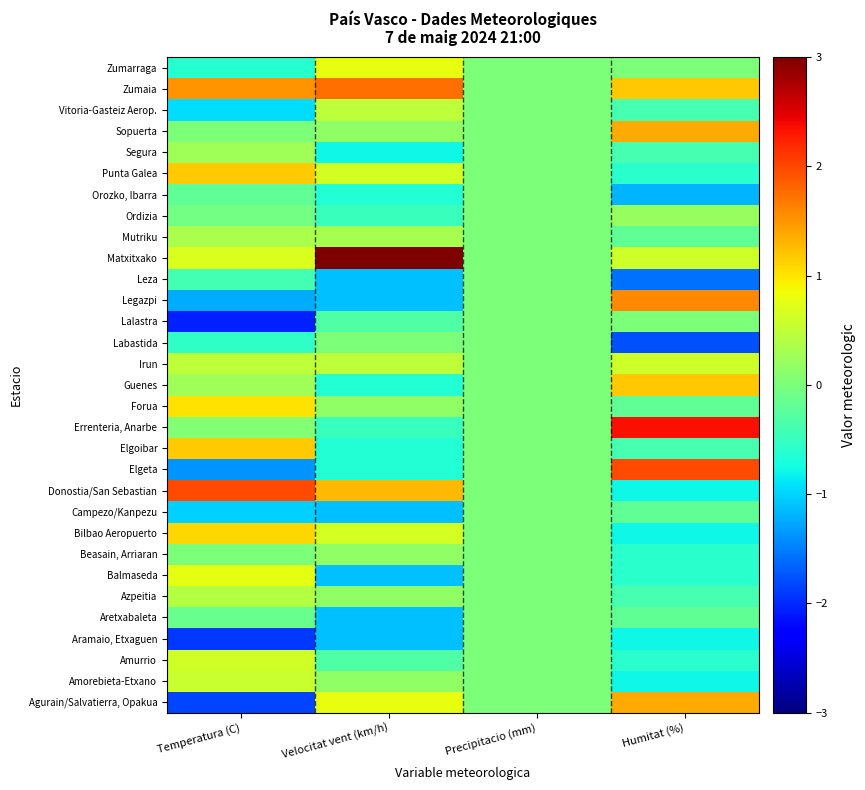

At which category does the chart reach its peak across all series?

Velocitat vent (km/h)